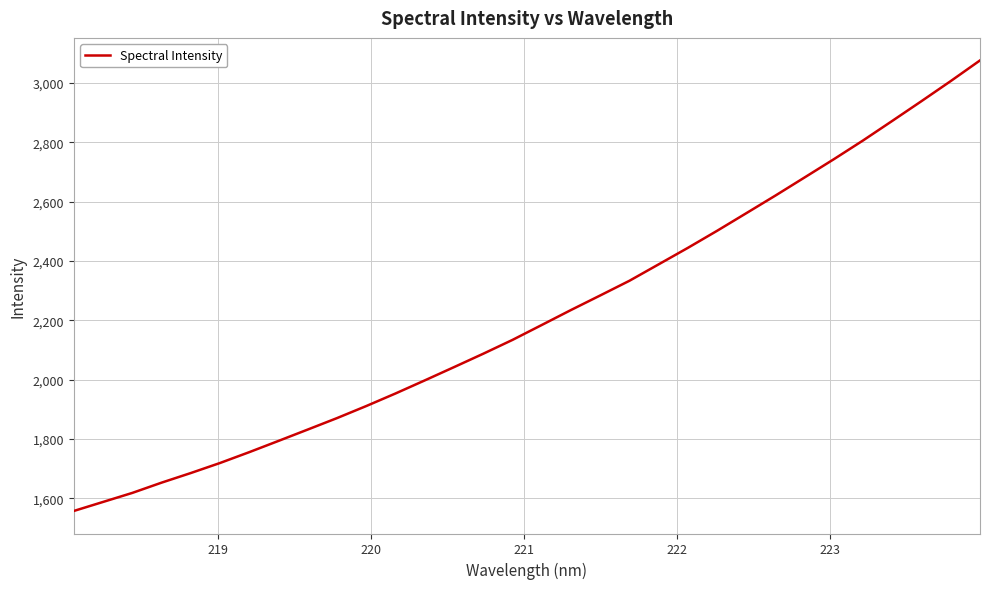

Reading right to left, what are all the values shown in this chart?

3076.4	3006.9	2939.4	2872.8	2806.9	2743.7	2682.3	2621.1	2561.5	2502.2	2444.7	2389.1	2333.7	2284.2	2235.1	2184.6	2134.4	2087.8	2042.6	1997.9	1953.8	1911.5	1870.8	1832.2	1794.0	1756.0	1719.5	1685.5	1653.1	1618.5	1588.1	1557.6